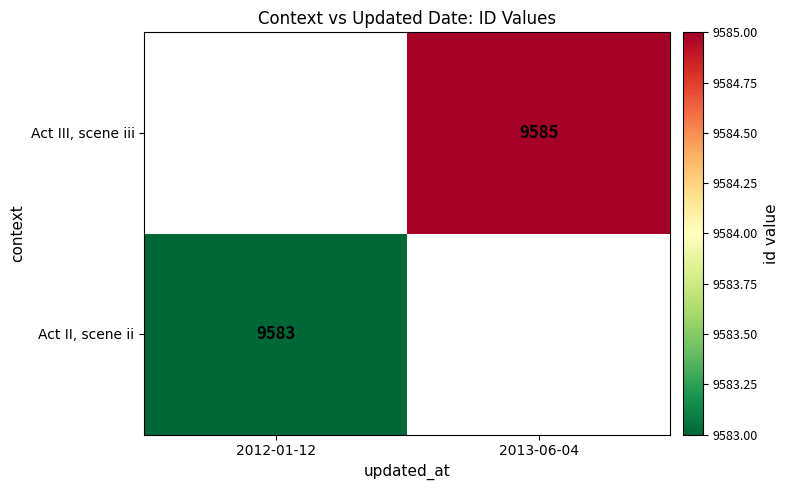

The value of Act III, scene iii at 2013-06-04 is 4839. True or false?

False